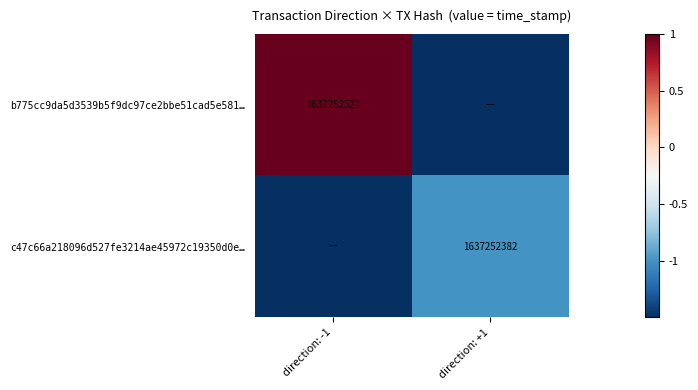

The b775cc9da5d3539b5f9dc97ce2bbe51cad5e581… series shows 2798575062.8 at direction: -1. True or false?

False